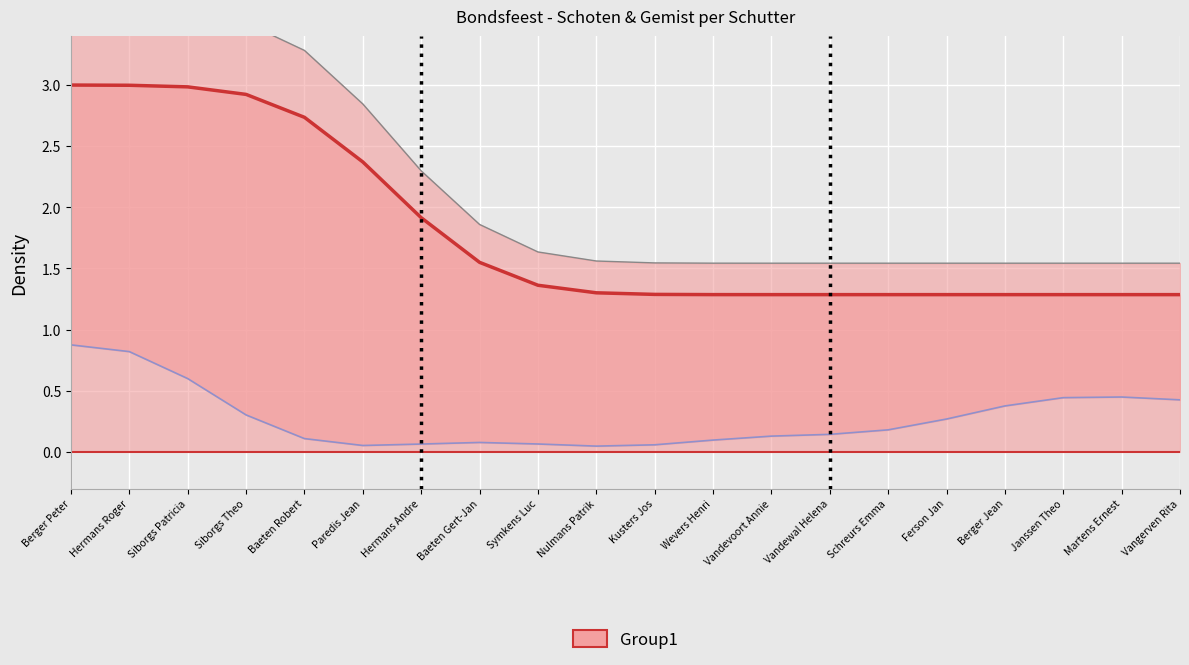

Where is the first local minimum for Gemist?

Paredis Jean